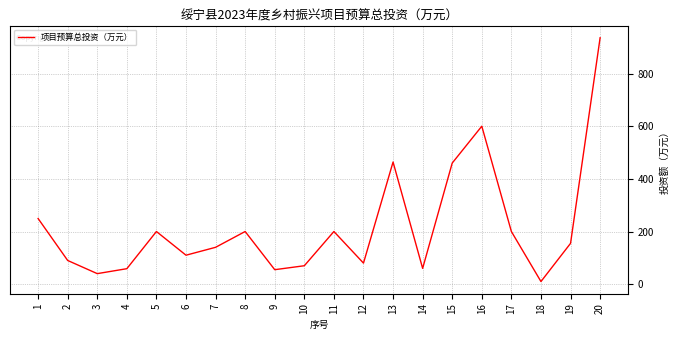

Where is the first local minimum?

3